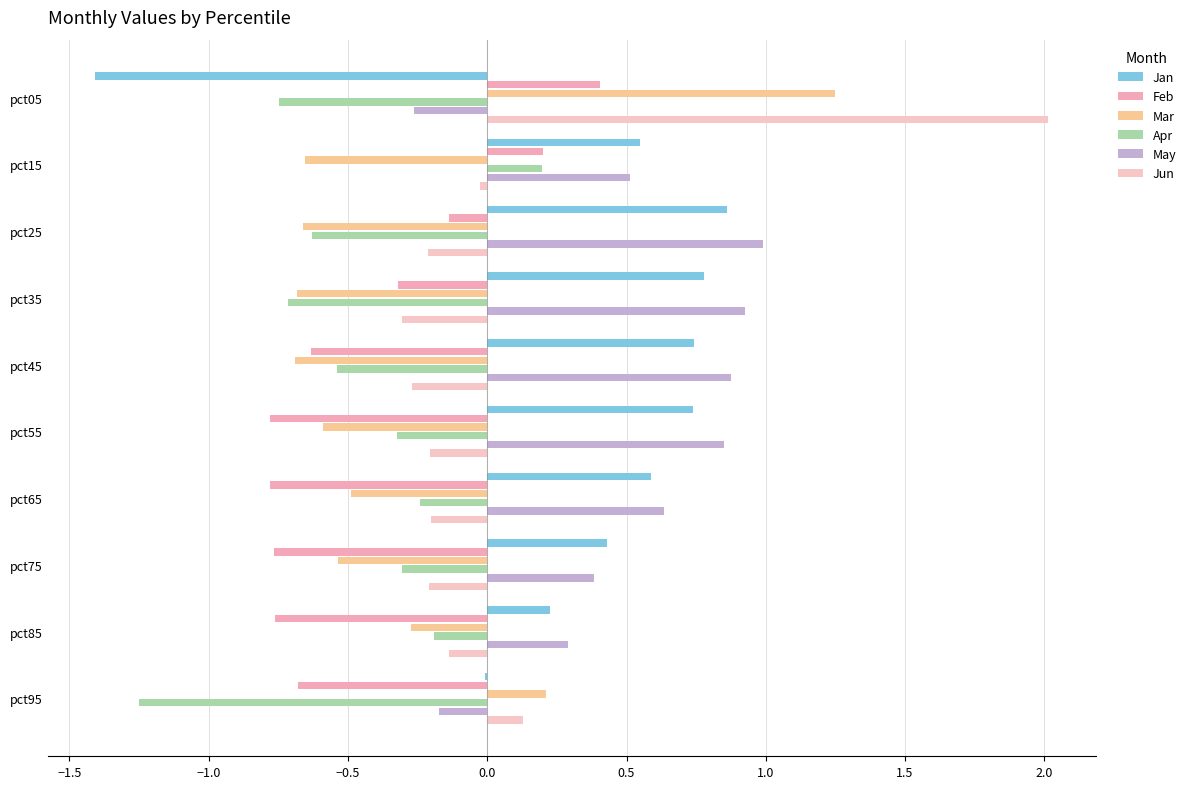

Count the number of data series in this chart.

6